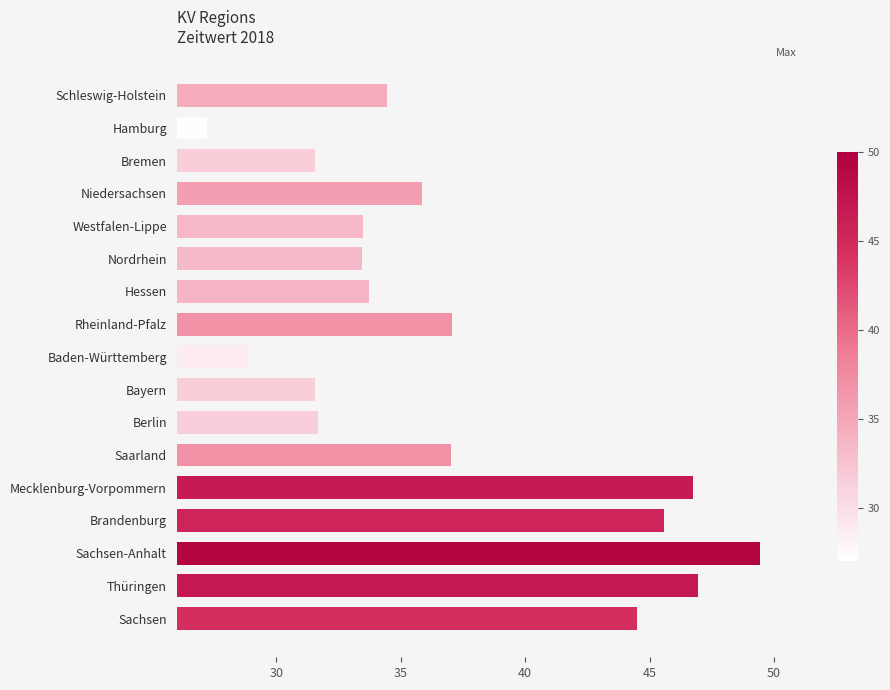

What is the sum of the values at Schleswig-Holstein and Saarland?

71.5